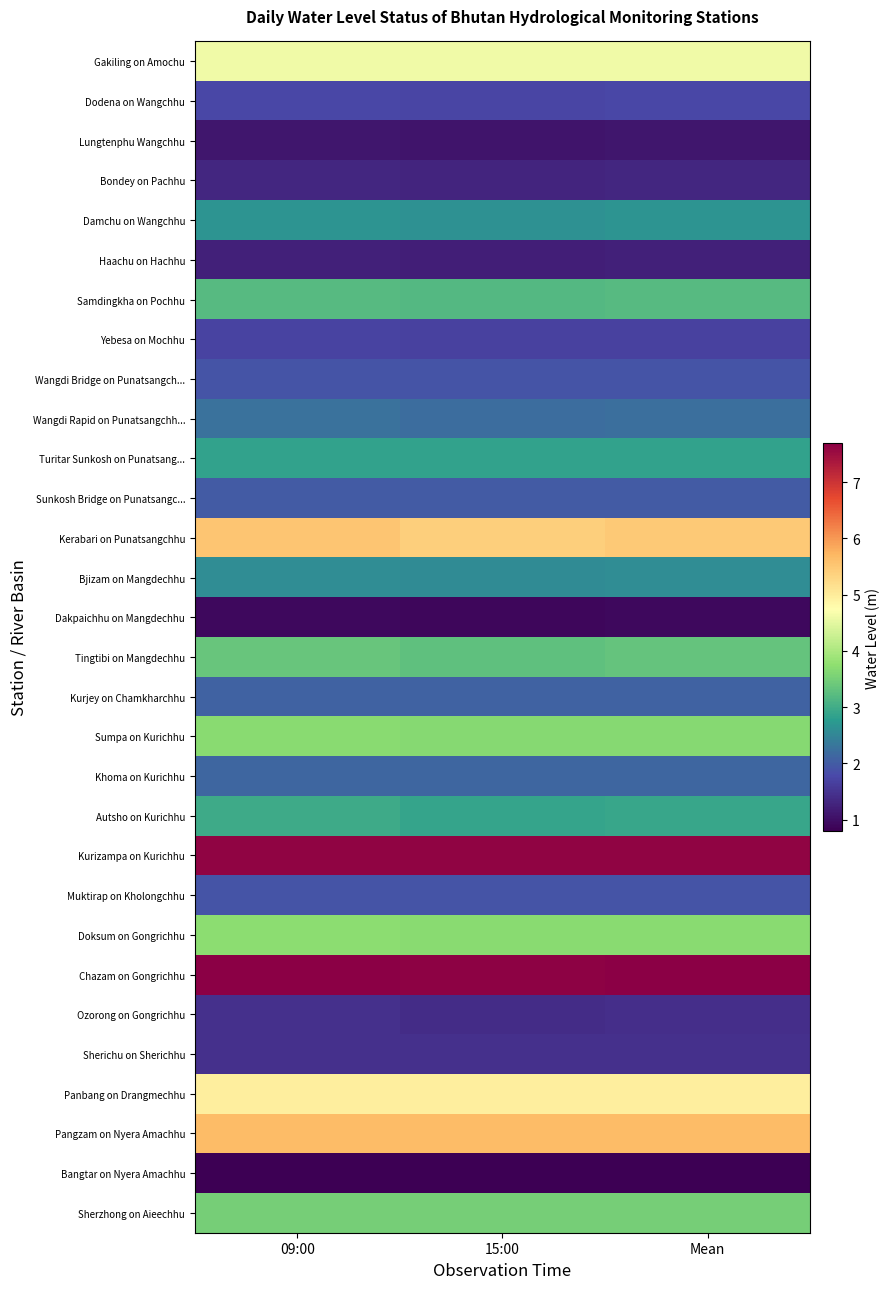

Which series has the widest spread of values?

Kerabari on Punatsangchhu